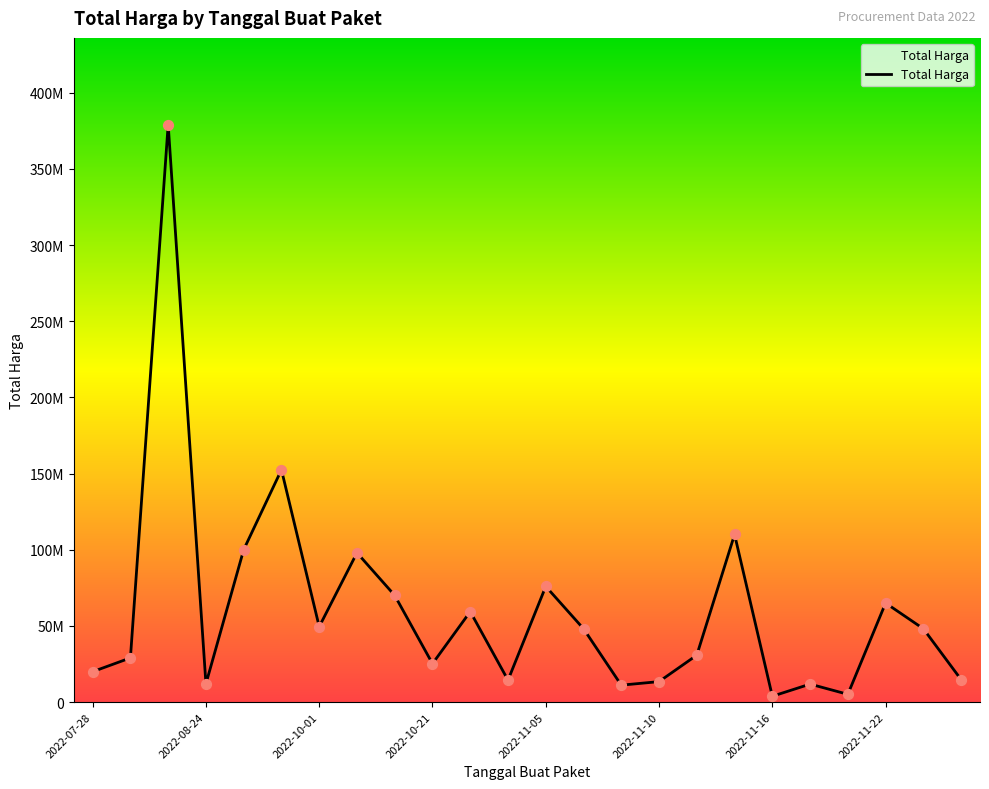

Is this an area chart (filled region under the line)?

Yes